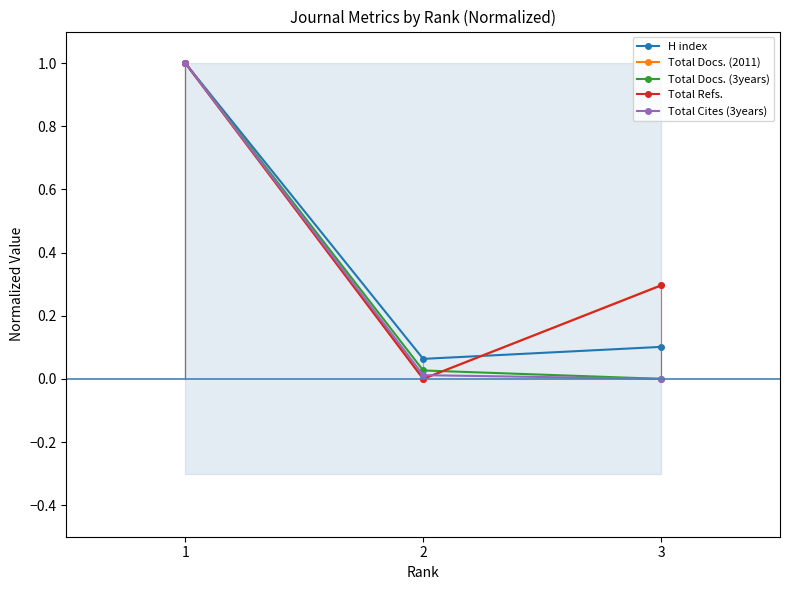

Which series changed the most between 1 and 3?

Total Docs. (3years)